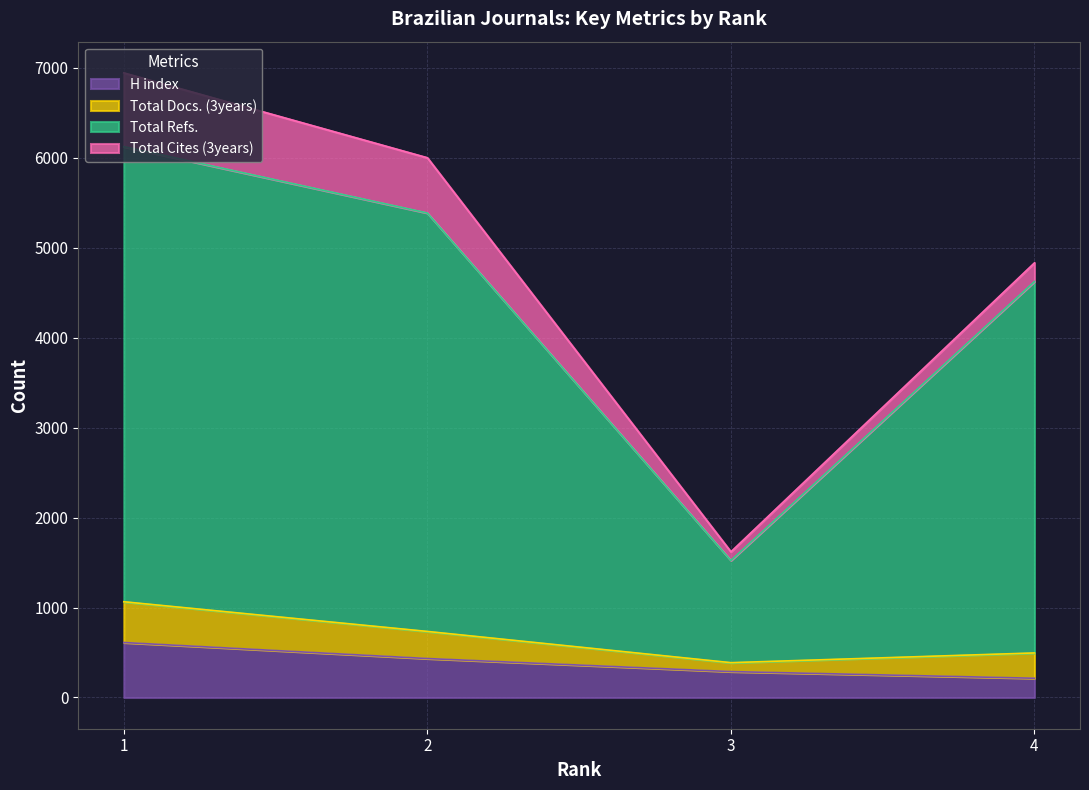

Which category has the highest value across all series?

1